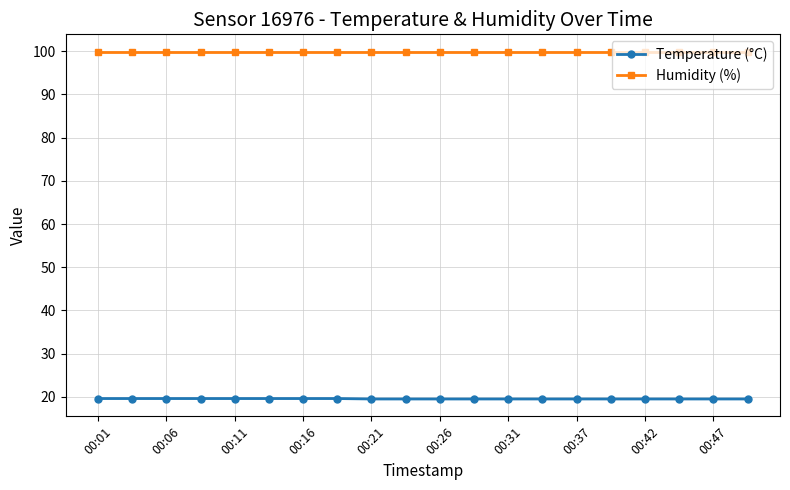

At how many categories does at least one series exceed 54?

20